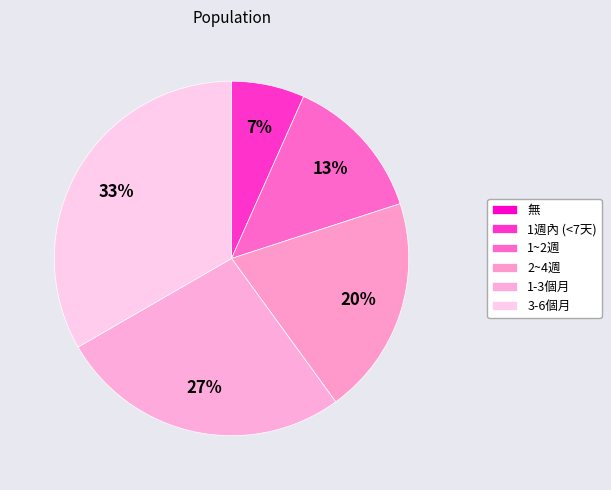

Combined, do 1-3個月 and 3-6個月 account for over 50%?

Yes